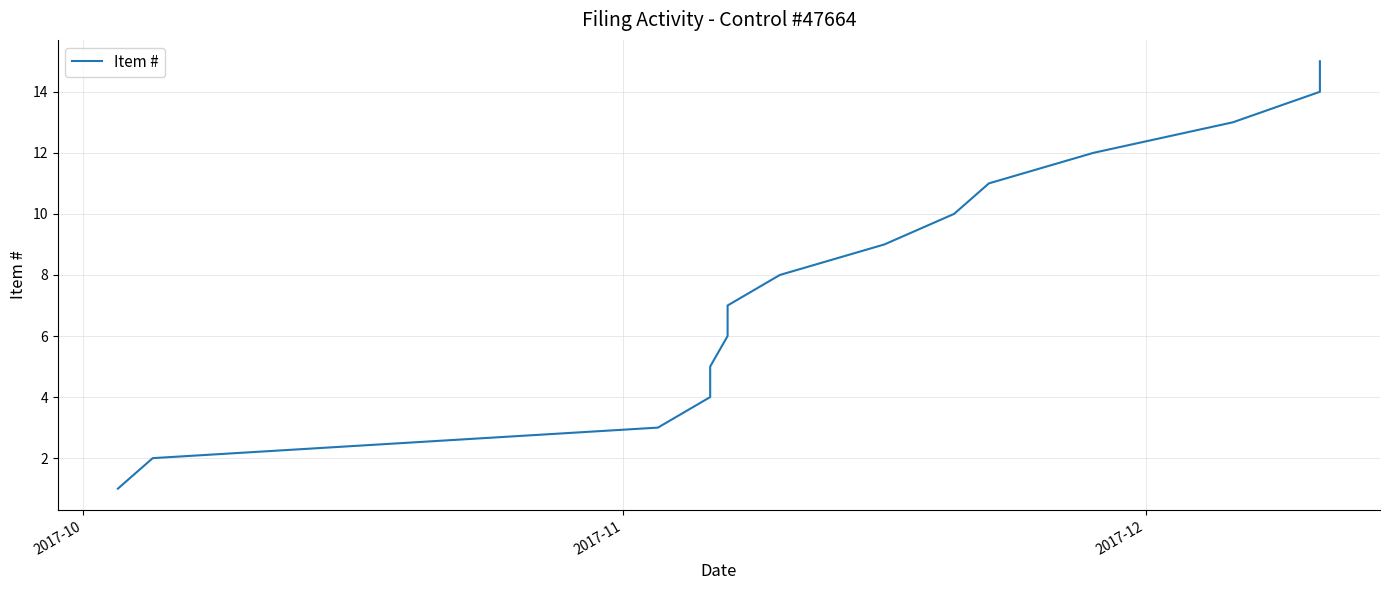

Is this an area chart (filled region under the line)?

No